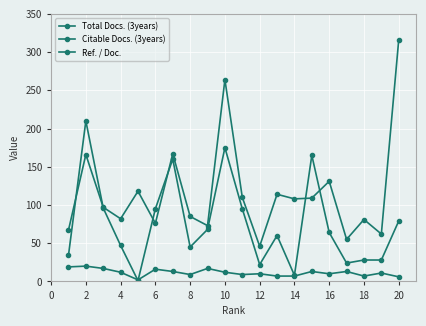

In Ref. / Doc., how many points are lower than both neighbors (excluding endpoints)?

5